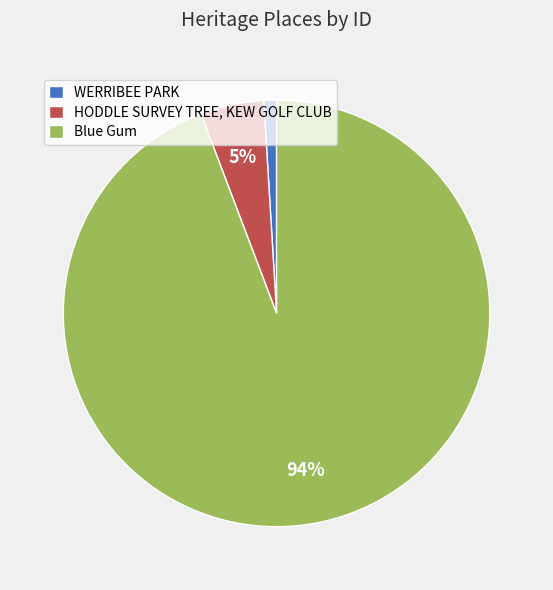

The Blue Gum slice represents 94% of the pie. True or false?

True